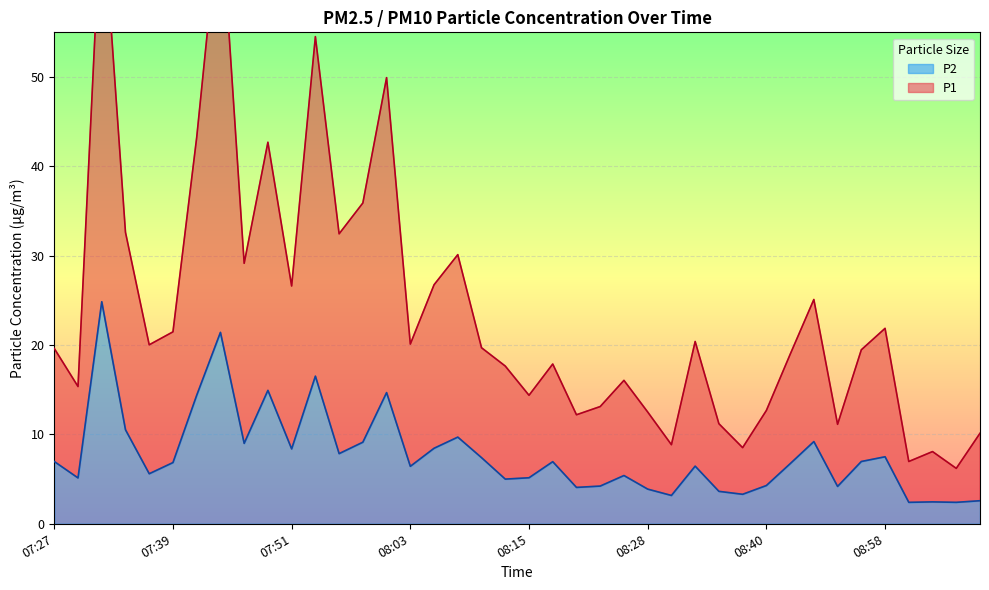

Count the number of categories in the chart.

40